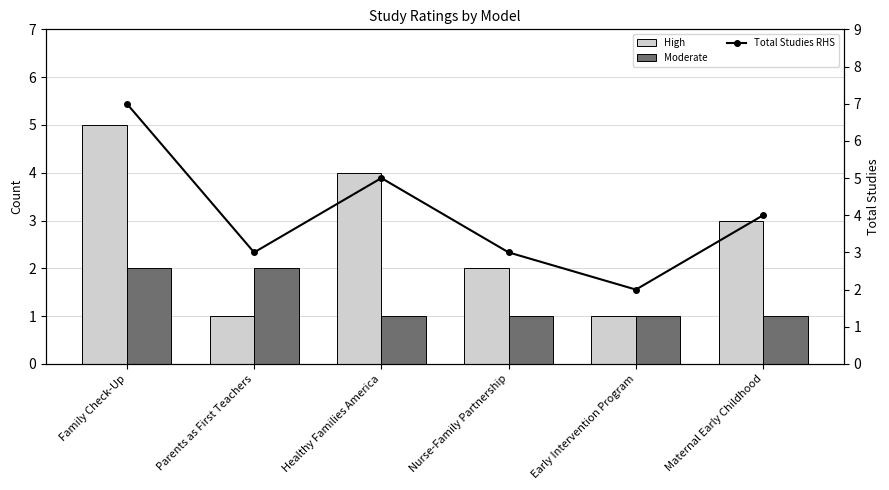

Between Parents as First Teachers and Healthy Families America, which series saw the biggest shift?

High